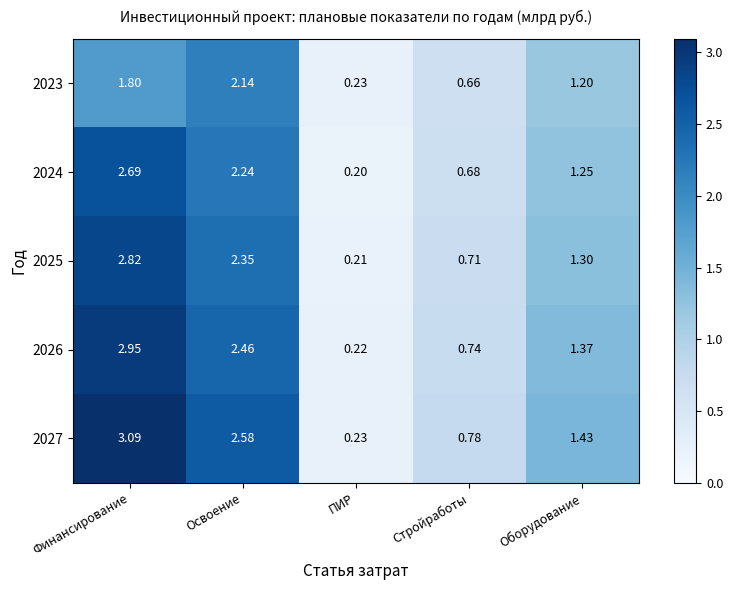

List the labels in order of 2023 value, smallest first.

ПИР, Стройработы, Оборудование, Финансирование, Освоение